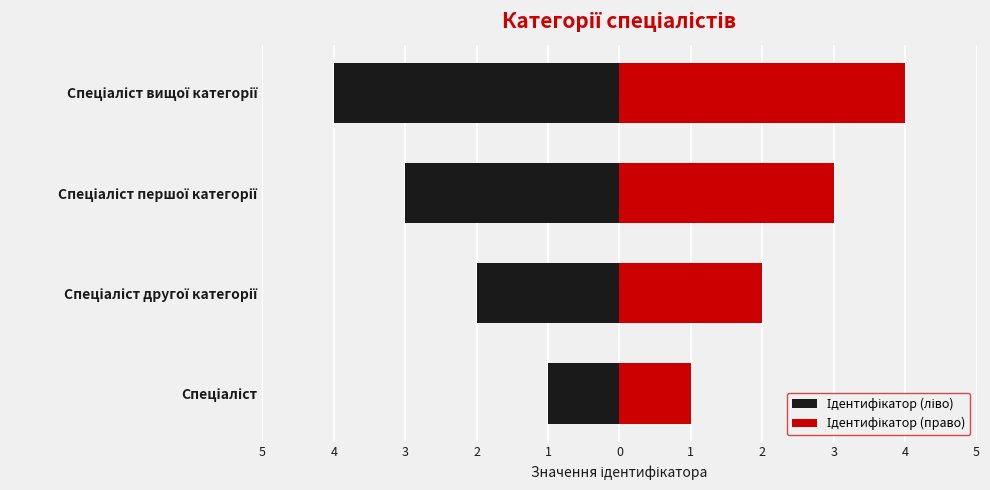

What are all the series names shown in the legend?

Ідентифікатор (ліво), Ідентифікатор (право)